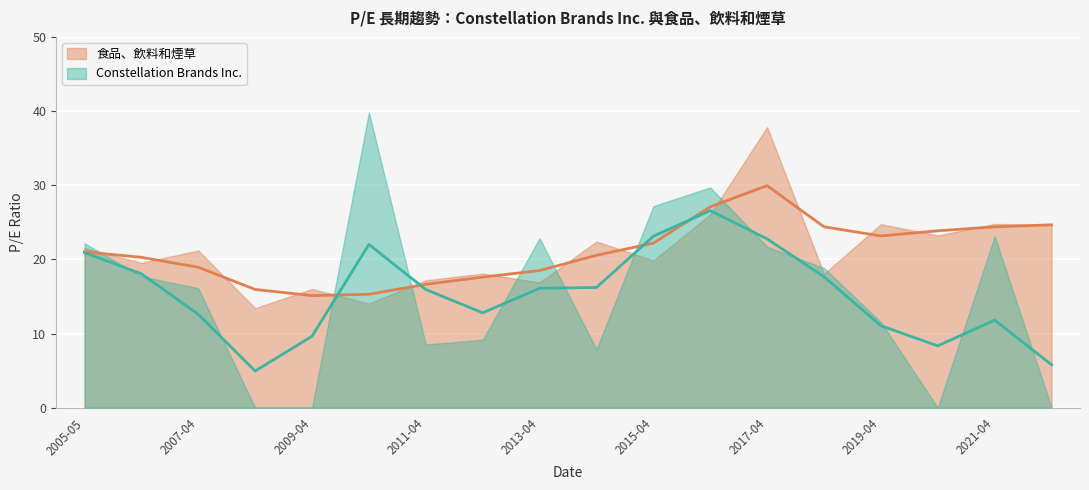

The 食品、飲料和煙草 series shows 19.9 at 2015-04-28. True or false?

True